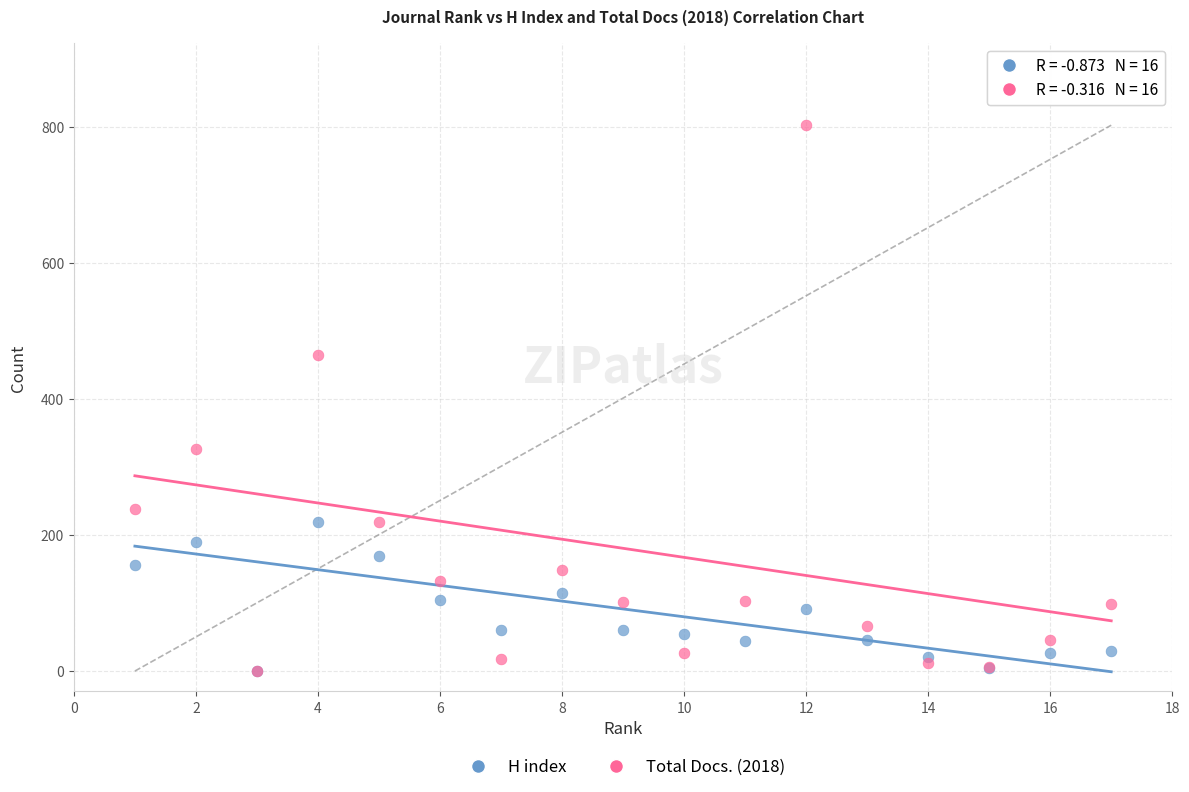

In the Total Docs. (2018) series, what Y value is closest to 401?

465